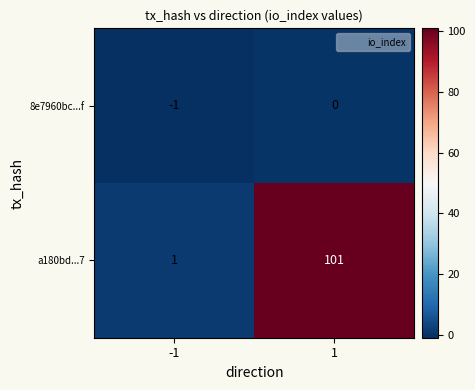

The value of a180bd...7 at -1 is 1. True or false?

True